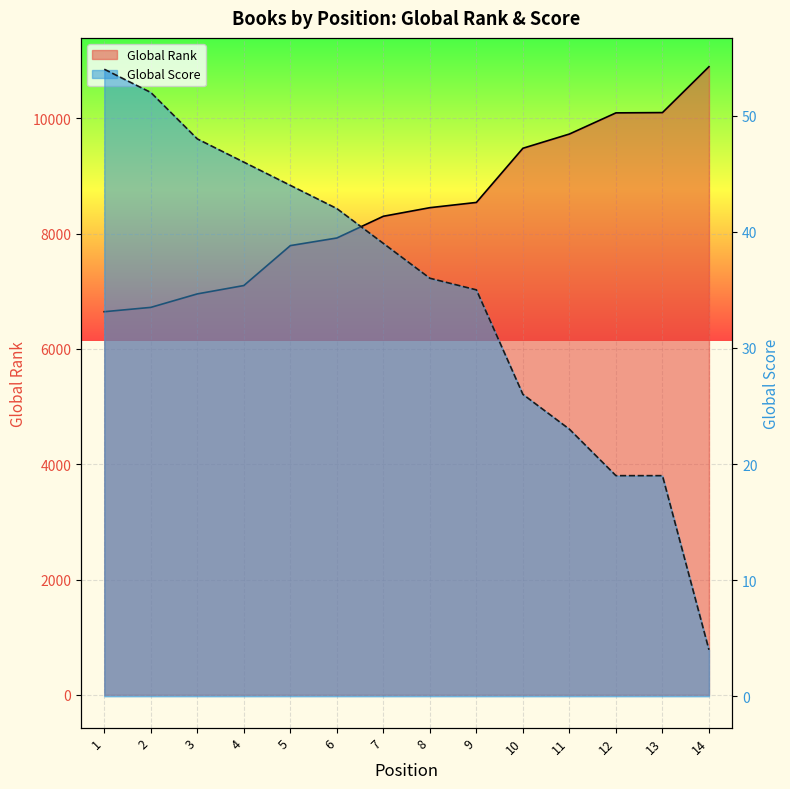

What is the value of the Global Score point at the 2nd from the left?

52